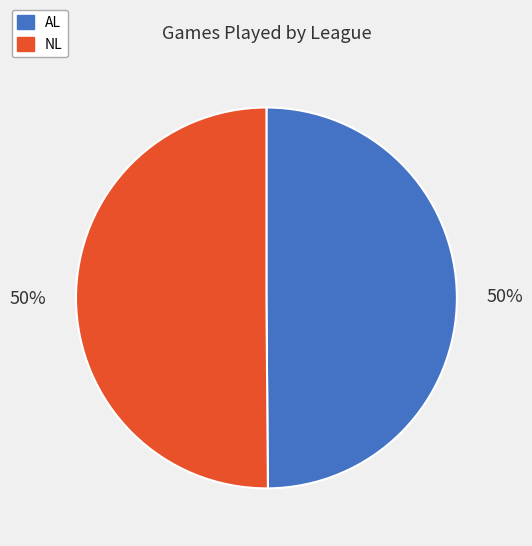

How many slices are in this pie chart?

2